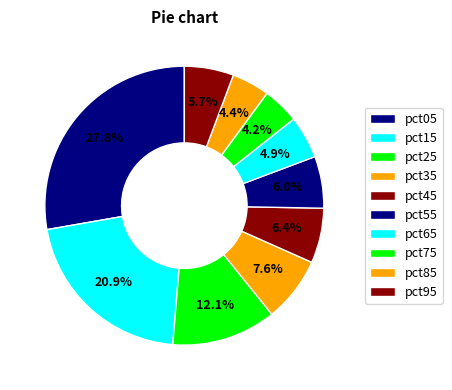

How many segments does this pie chart have?

10